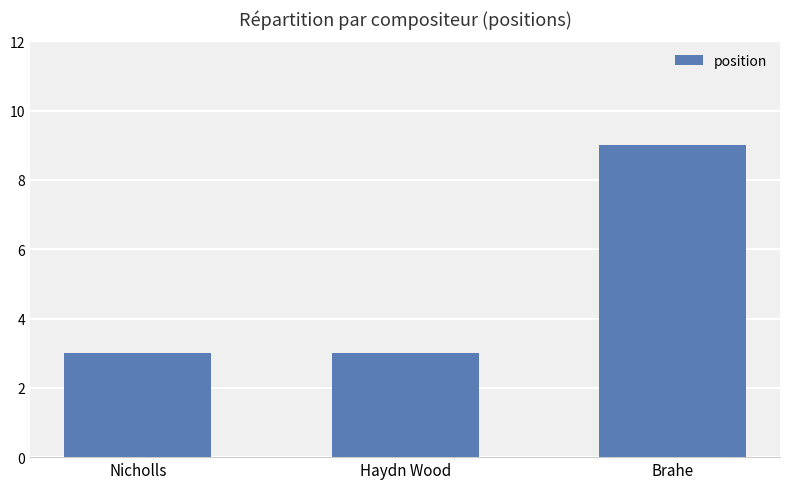

What is the difference between the maximum and second lowest values?

6